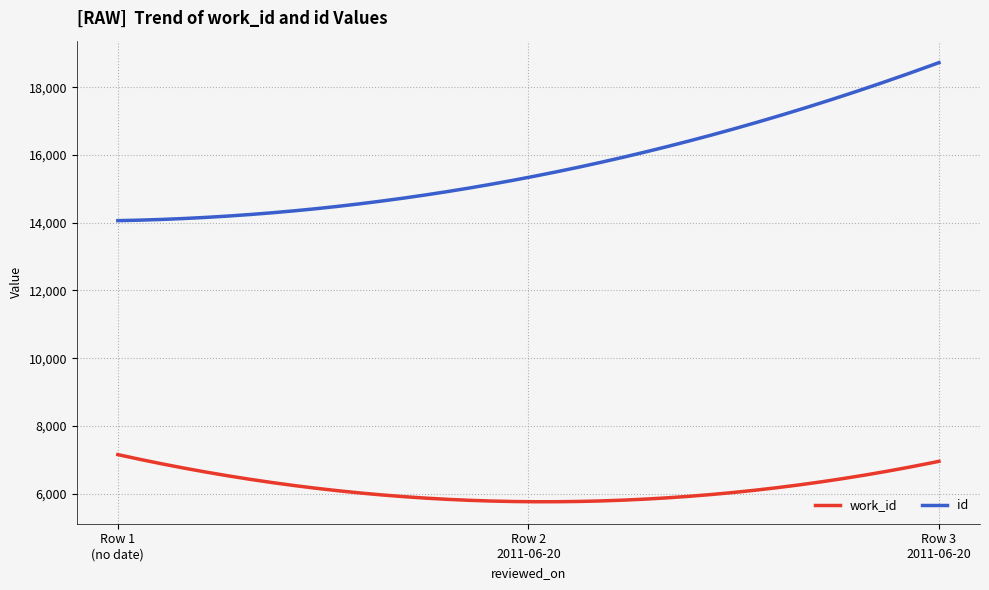

Which series has the largest range (max minus min)?

id